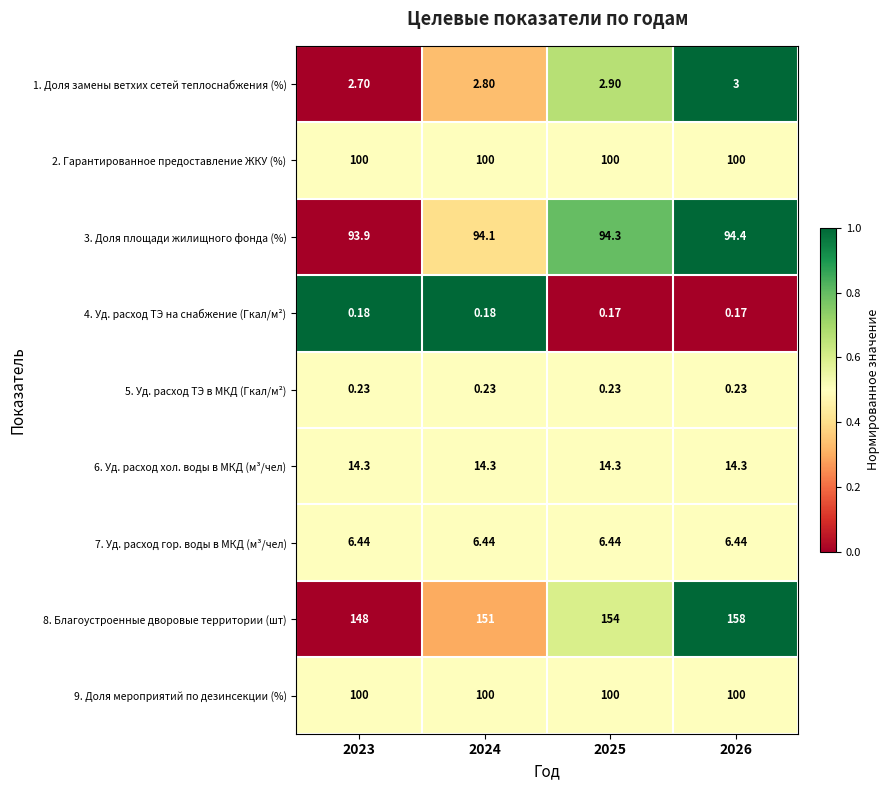

Which series changed the most between 2023 and 2024?

8. Благоустроенные дворовые территории (шт)